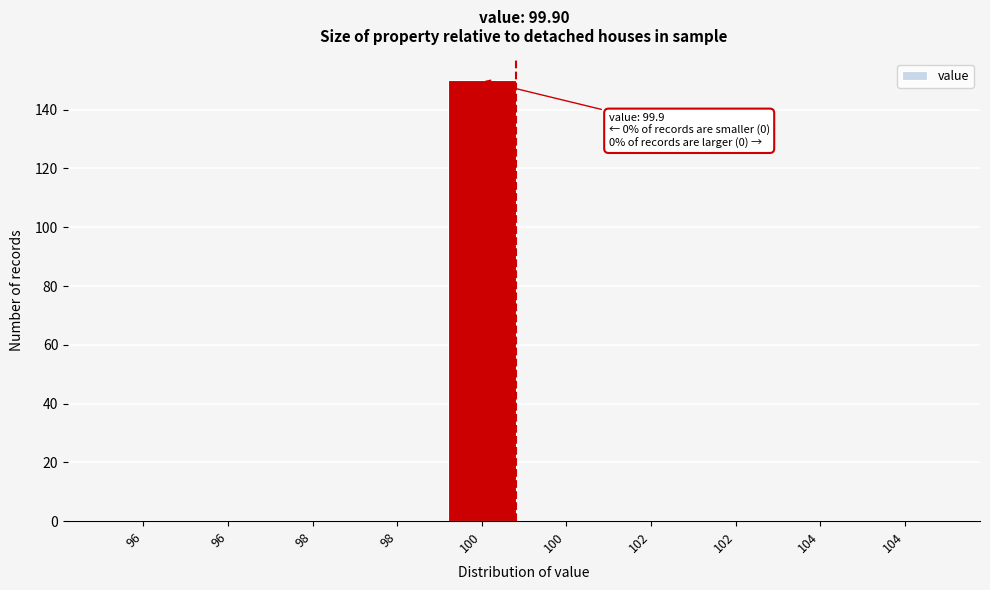

Are the bars horizontal?

No